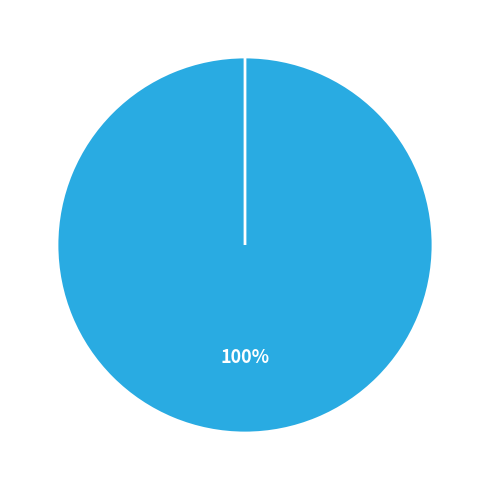

Combined, what portion of the pie is Vote and Ticket?

100.0%